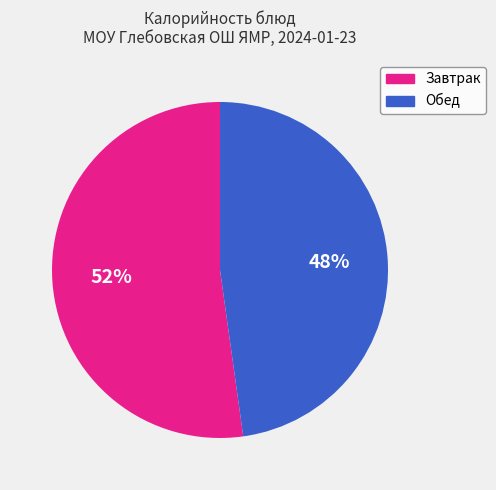

How many segments does this pie chart have?

2